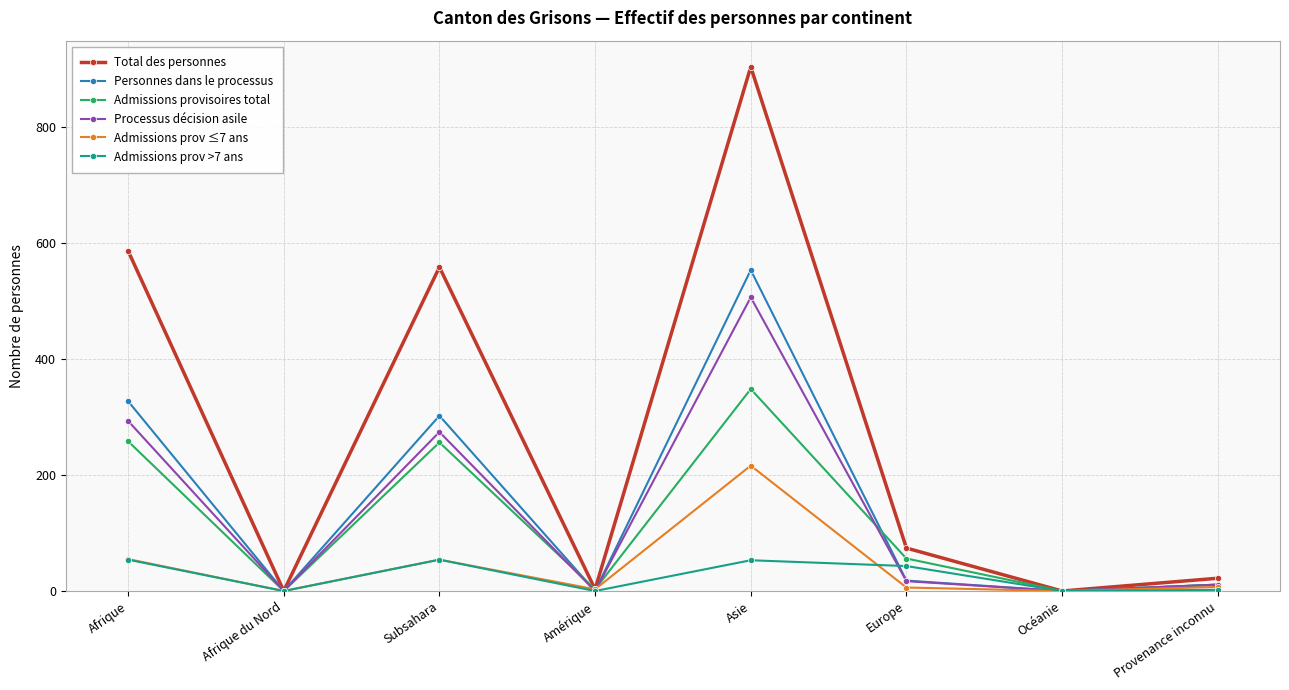

How many values in the Personnes dans le processus series are below 18?

4